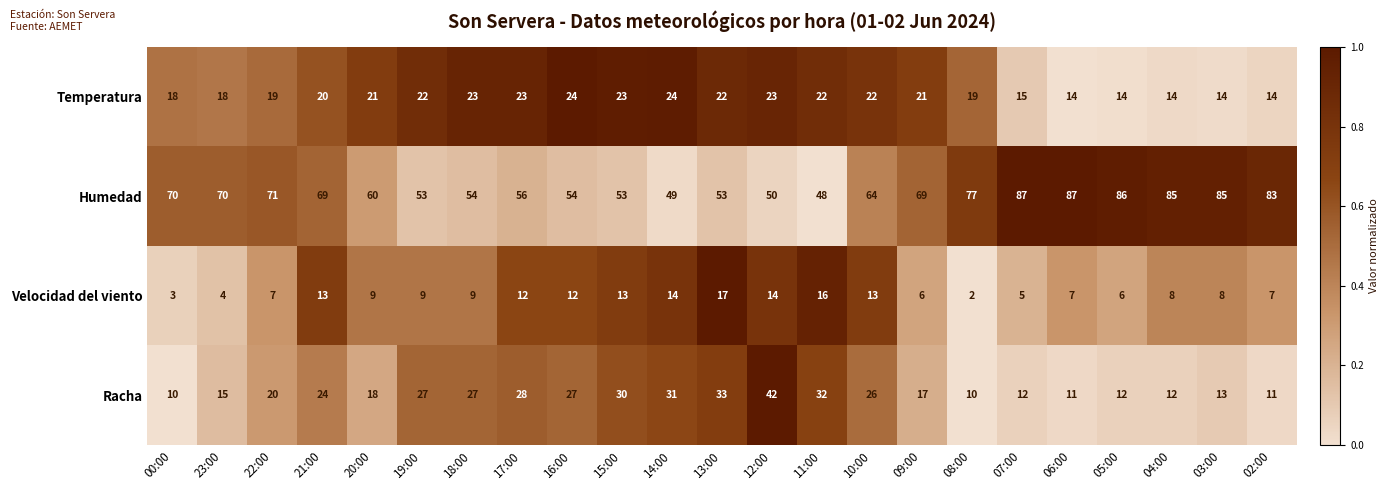

True or false: Racha has a value of 7 at 18:00.

False